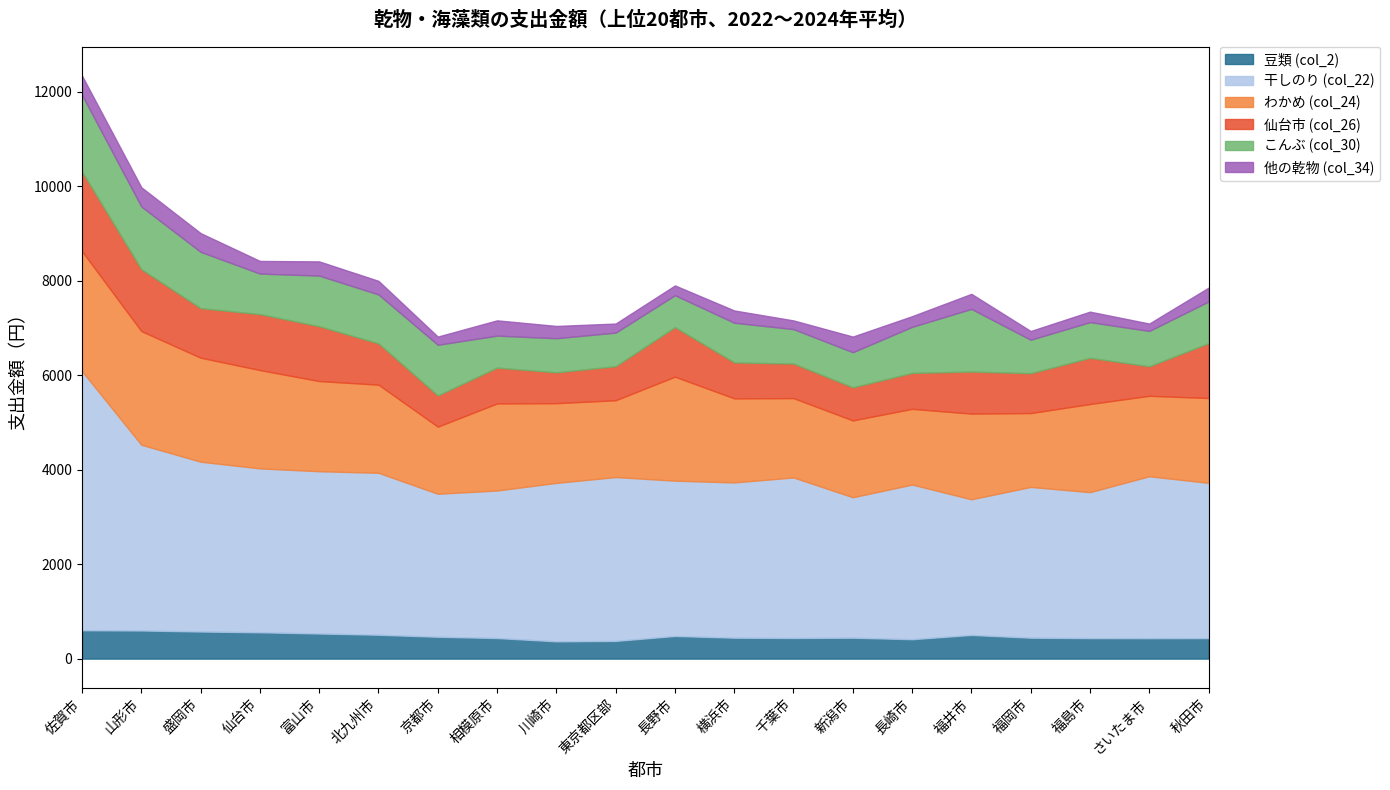

What is the total value across all series at 福島市?

7347